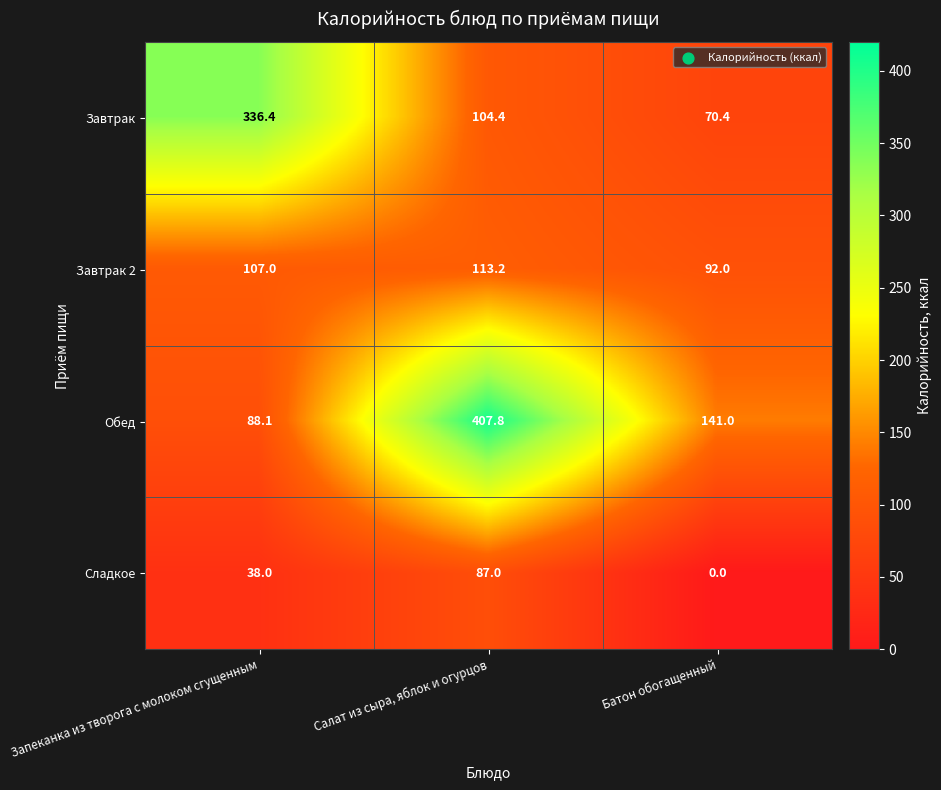

What is the difference between the highest and lowest values at Запеканка из творога с молоком сгущенным?

298.4